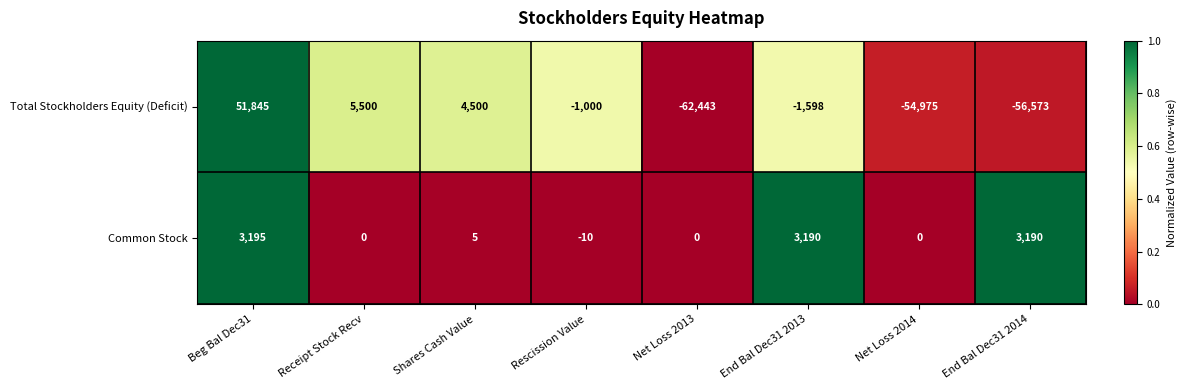

The Common Stock series shows 1581 at End Bal Dec31 2013. True or false?

False